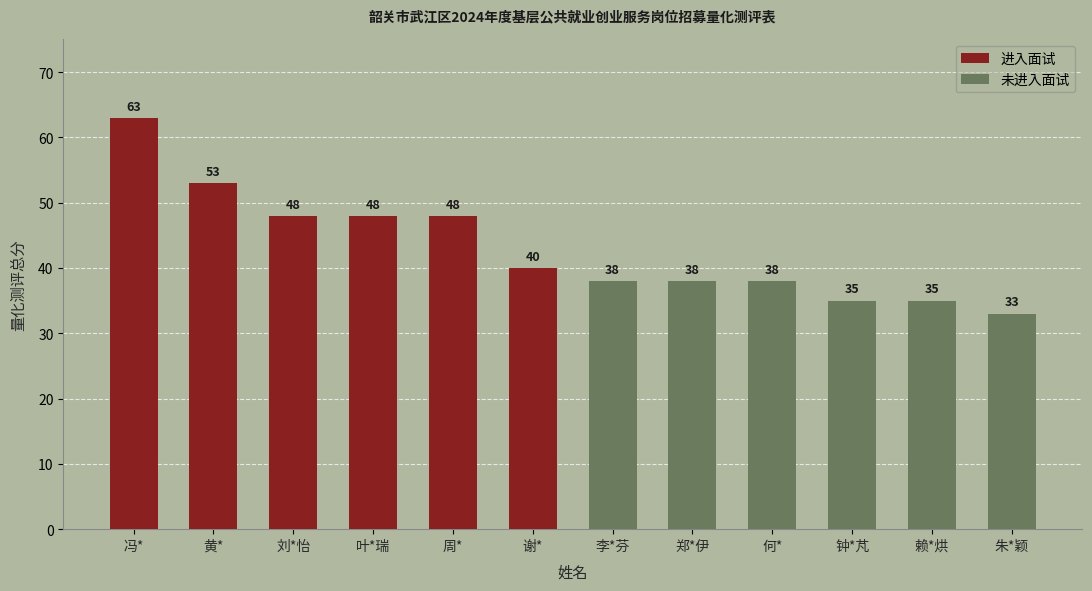

How many 进入面试 values are between 48 and 53?

4